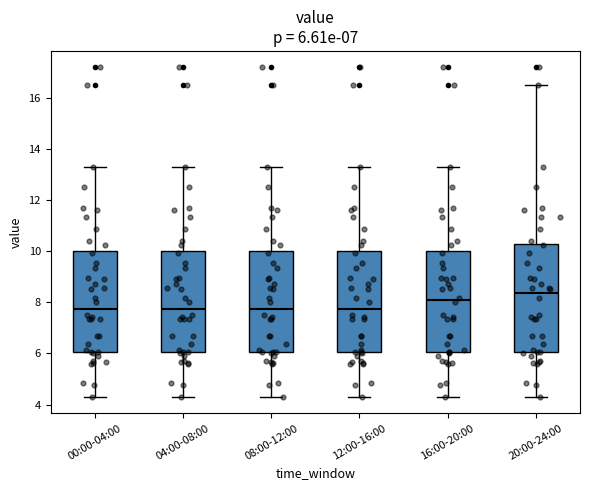

Which box is the tallest, from its lower edge to its upper edge?

20:00-24:00